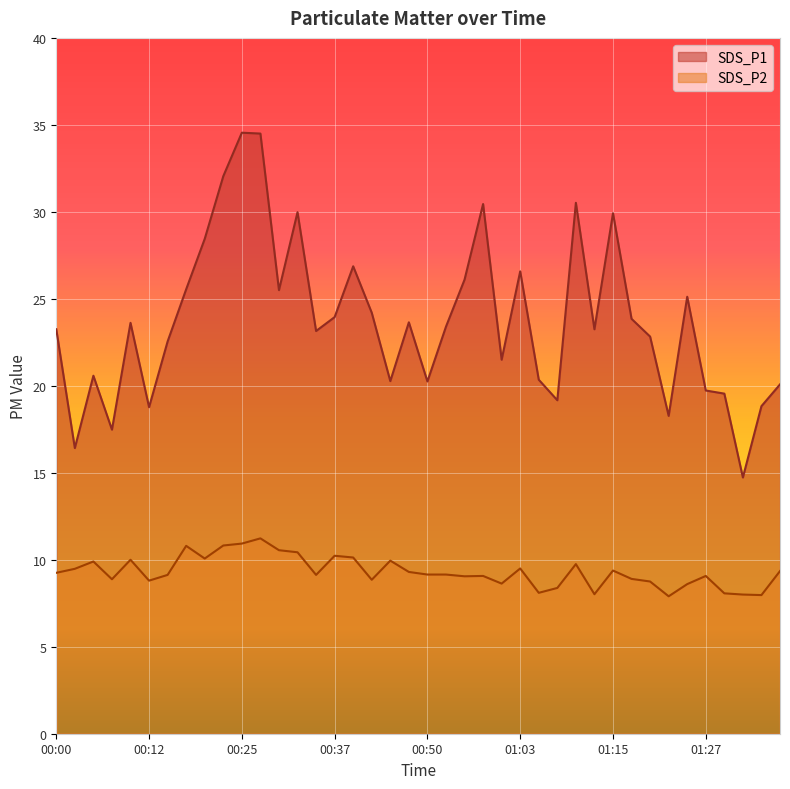

What is the difference between the SDS_P2 values at 00:30 and 01:10?

0.8